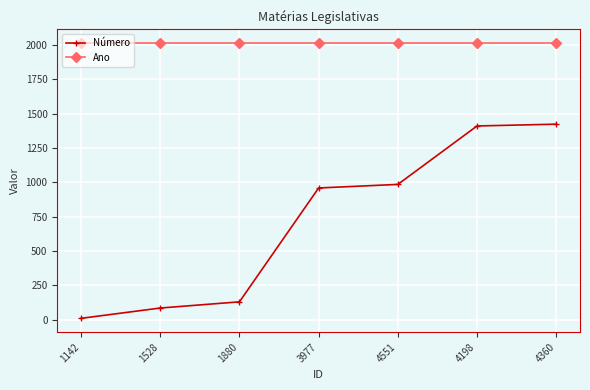

List the series in order of their overall mean, highest first.

Ano, Número